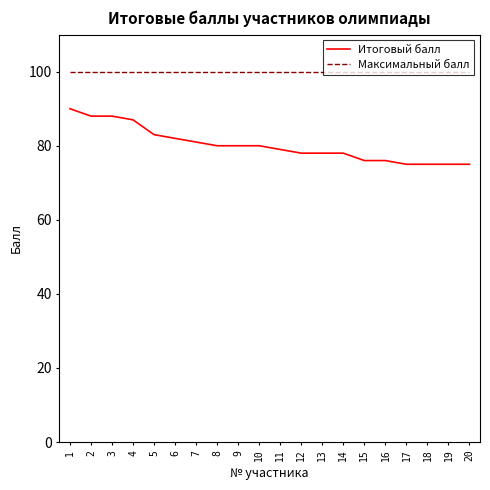

Does the chart have visible grid lines?

No